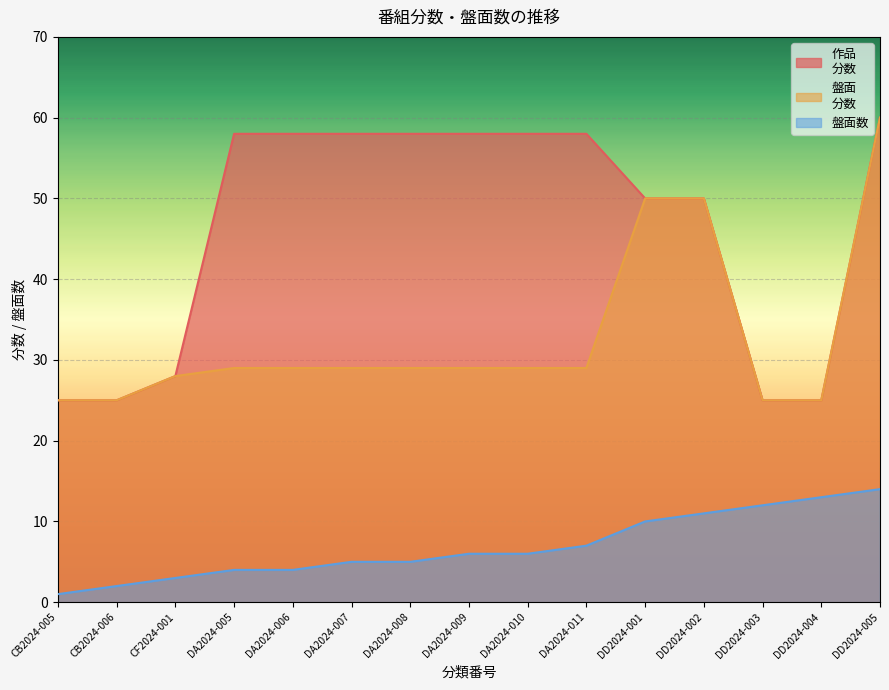

Reading right to left, list all the values displayed in this chart.

作品
分数: DD2024-005=60	DD2024-004=25	DD2024-003=25	DD2024-002=50	DD2024-001=50	DA2024-011=58	DA2024-010=58	DA2024-009=58	DA2024-008=58	DA2024-007=58	DA2024-006=58	DA2024-005=58	CF2024-001=28	CB2024-006=25	CB2024-005=25
盤面
分数: DD2024-005=60	DD2024-004=25	DD2024-003=25	DD2024-002=50	DD2024-001=50	DA2024-011=29	DA2024-010=29	DA2024-009=29	DA2024-008=29	DA2024-007=29	DA2024-006=29	DA2024-005=29	CF2024-001=28	CB2024-006=25	CB2024-005=25
盤面数: DD2024-005=14	DD2024-004=13	DD2024-003=12	DD2024-002=11	DD2024-001=10	DA2024-011=7	DA2024-010=6	DA2024-009=6	DA2024-008=5	DA2024-007=5	DA2024-006=4	DA2024-005=4	CF2024-001=3	CB2024-006=2	CB2024-005=1